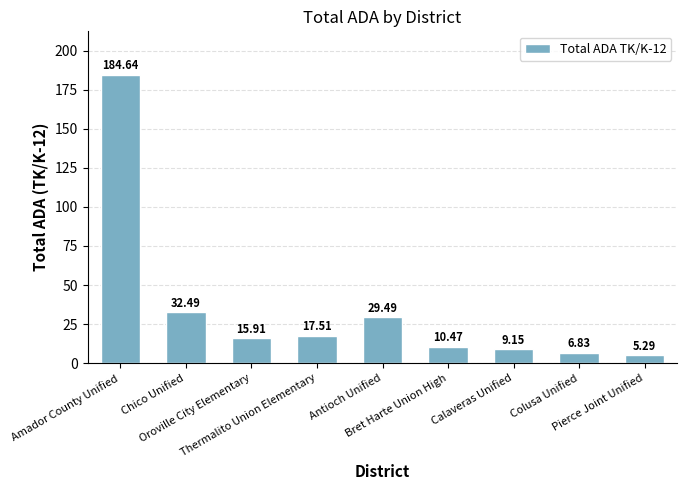

How many series are shown in this chart?

1